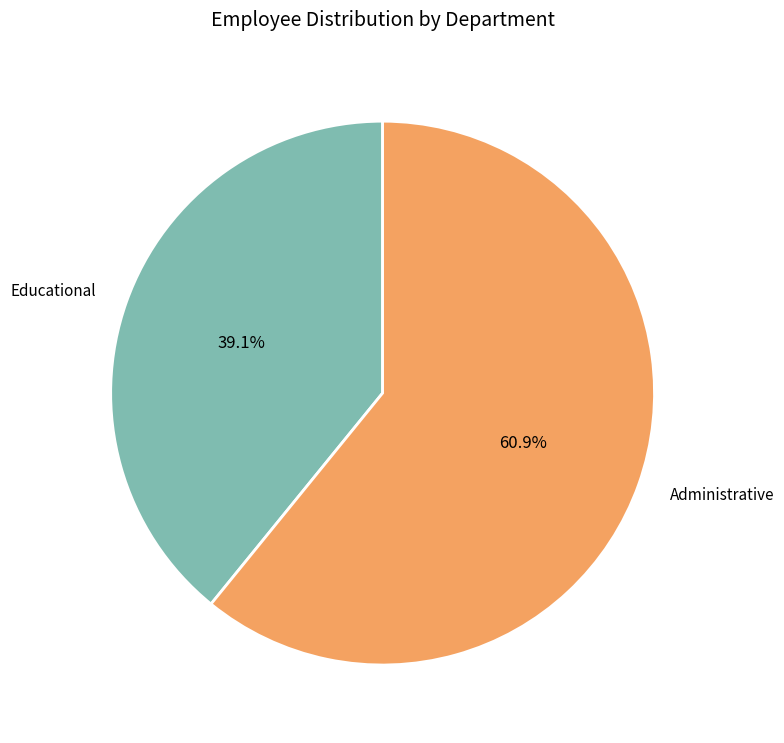

To the nearest percent, what percentage of the pie is Administrative?

61%